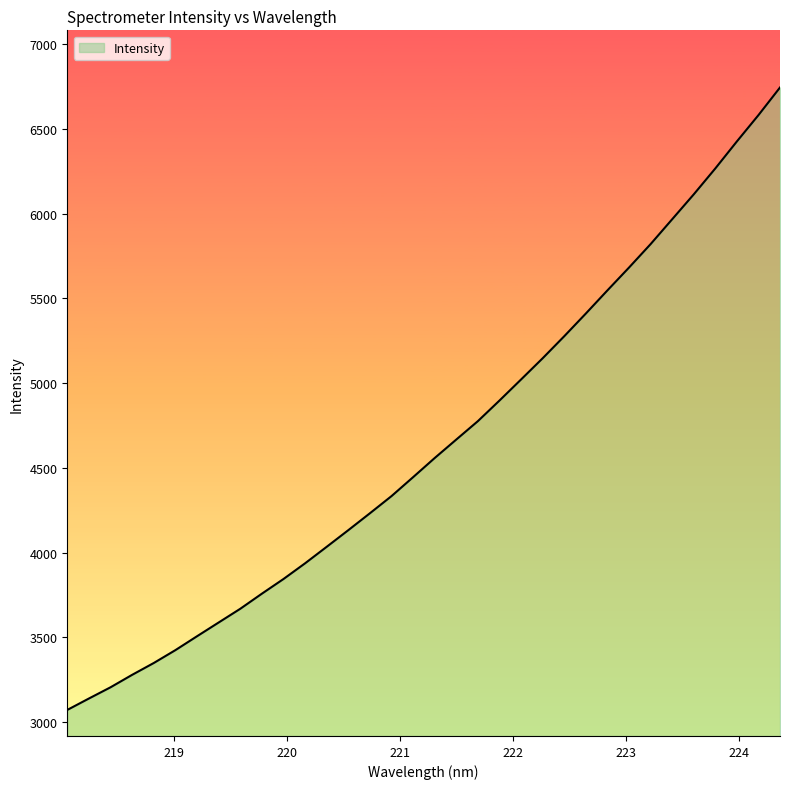

What is the difference between the maximum and minimum values?

3672.0